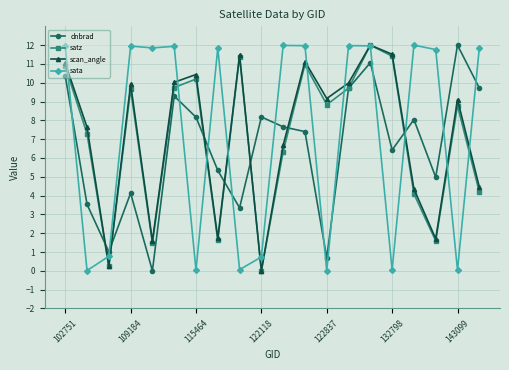

At how many categories does at least one series exceed 6?

19